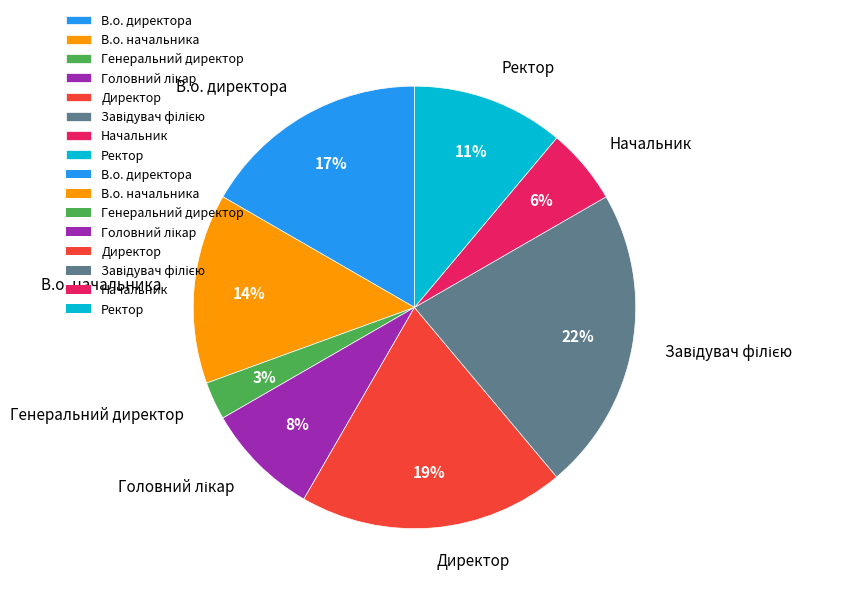

Is there any slice that represents more than half of the pie?

No